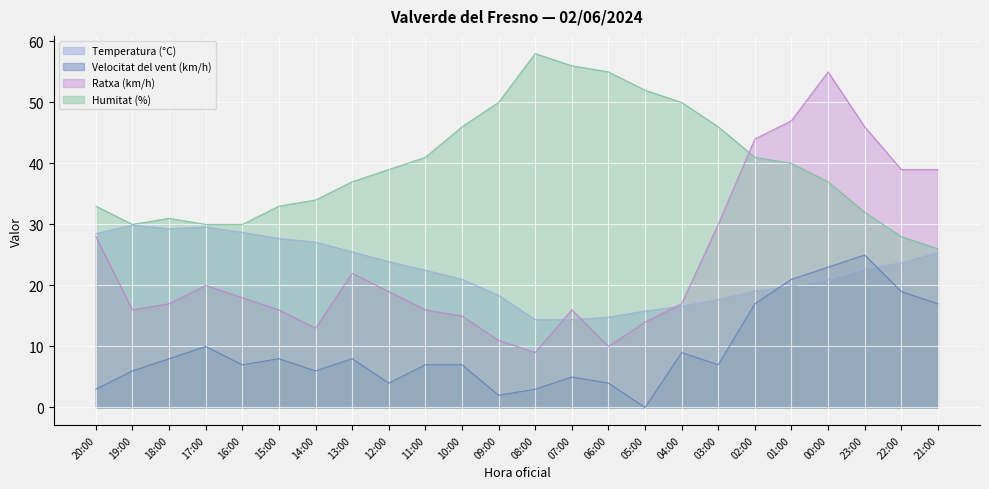

Where does the Temperatura (°C) series first go above 22?

20:00